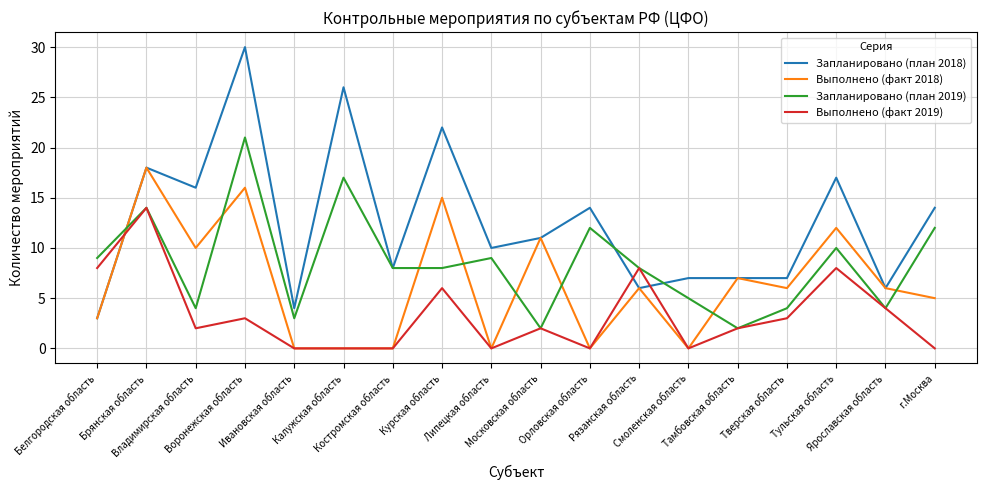

True or false: Запланировано (план 2018) has a value of 41 at Калужская область.

False